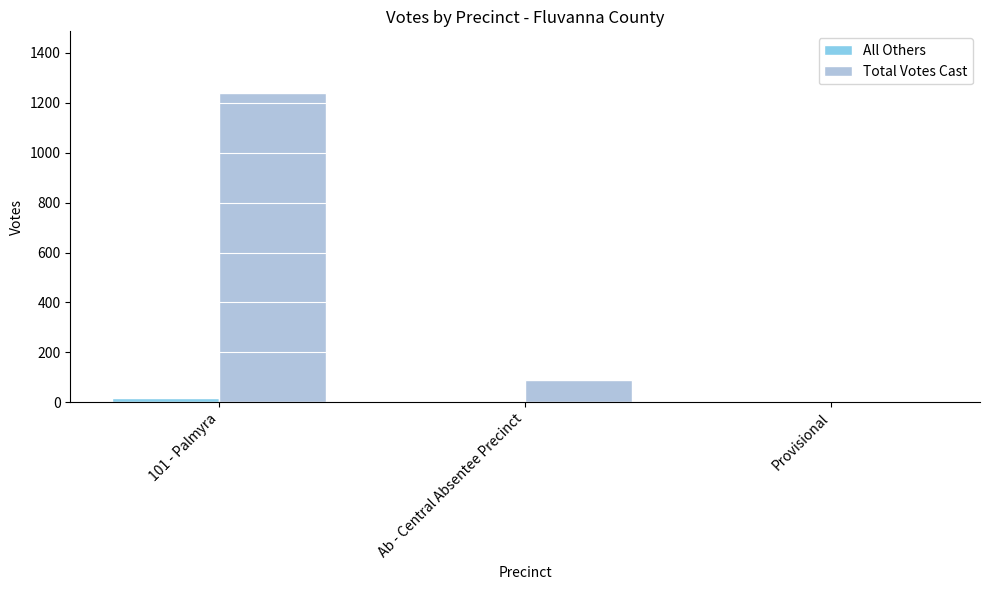

What is the average value of the Total Votes Cast series?

443